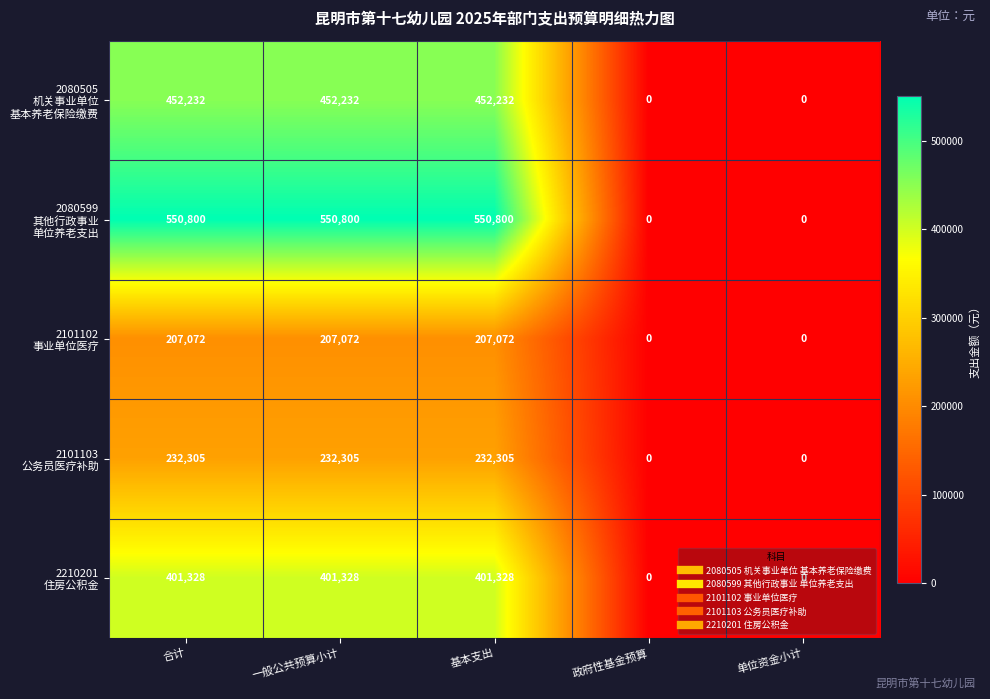

What is the maximum value shown in the chart?

550800